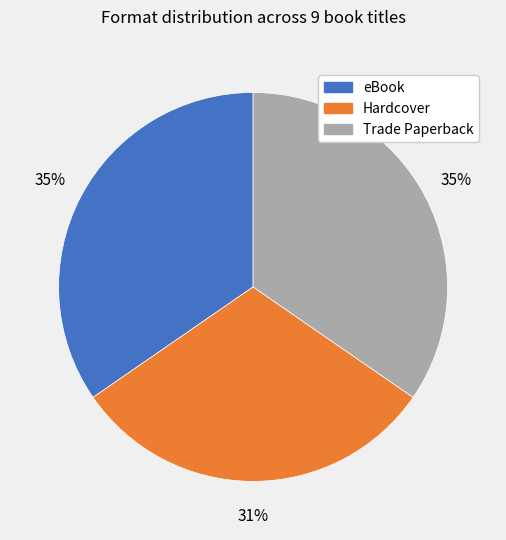

What is the smallest slice in the pie chart?

Hardcover